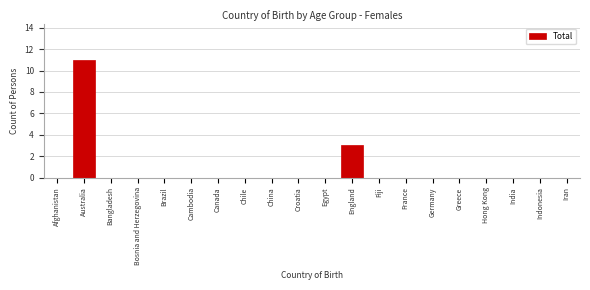

Reading right to left, what are all the values shown in this chart?

Iran=0	Indonesia=0	India=0	Hong Kong=0	Greece=0	Germany=0	France=0	Fiji=0	England=3	Egypt=0	Croatia=0	China=0	Chile=0	Canada=0	Cambodia=0	Brazil=0	Bosnia and Herzegovina=0	Bangladesh=0	Australia=11	Afghanistan=0